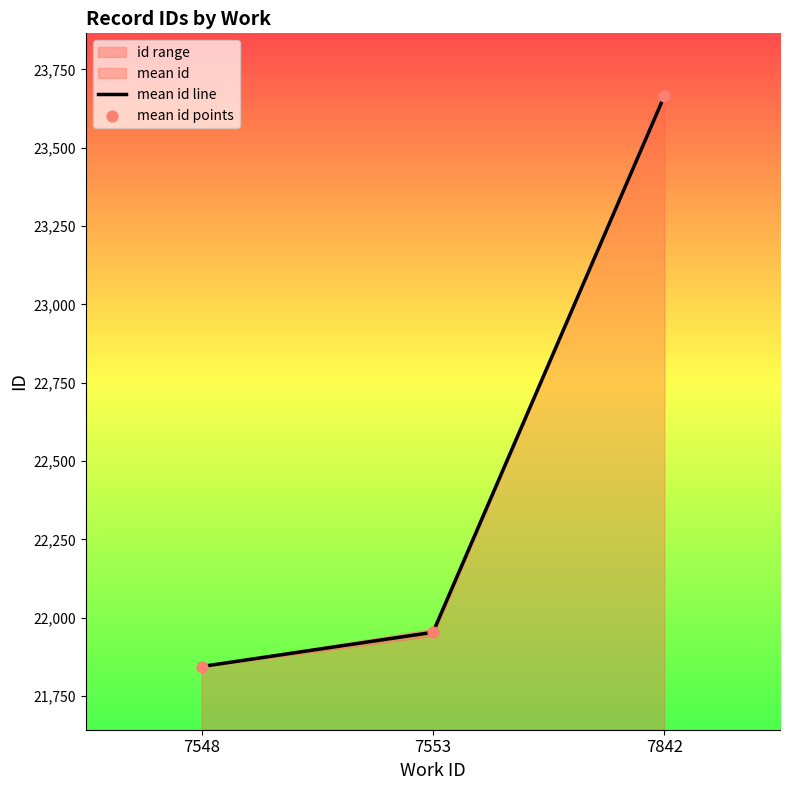

At how many categories does at least one series exceed 22618?

1